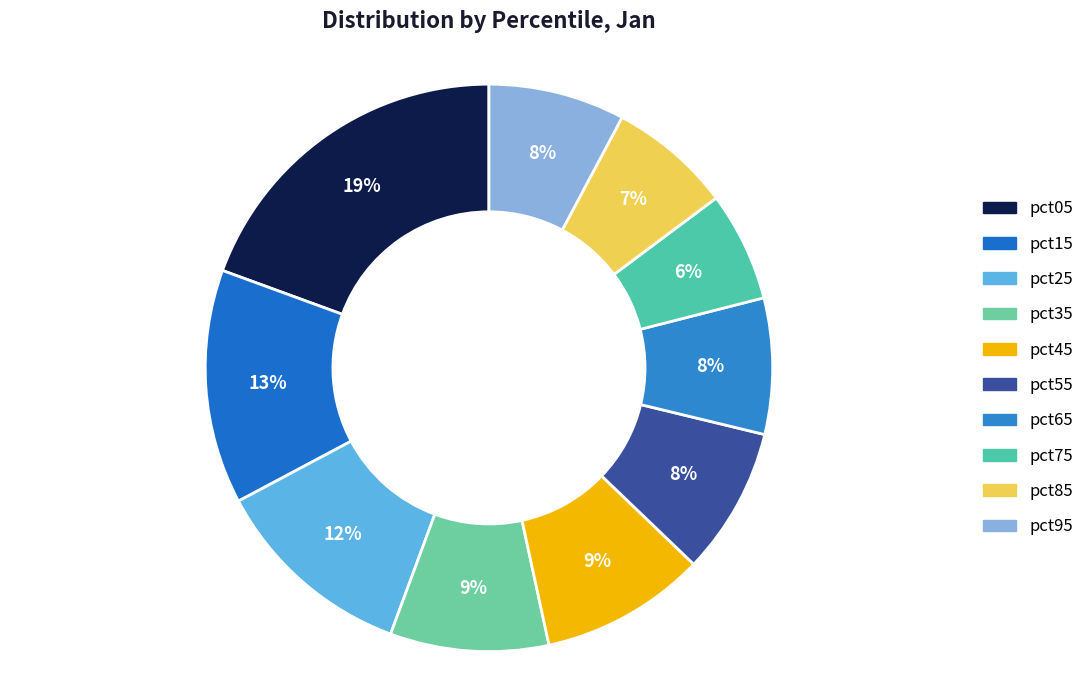

To the nearest percent, what portion does pct05 represent?

19%